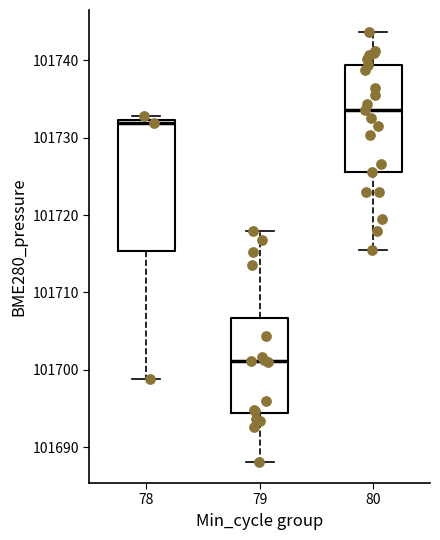

Where does the lower whisker of the box at x = 79 end on the y-axis? The values are not printed on the chart, so give them approximately, as read against the axis.

101688